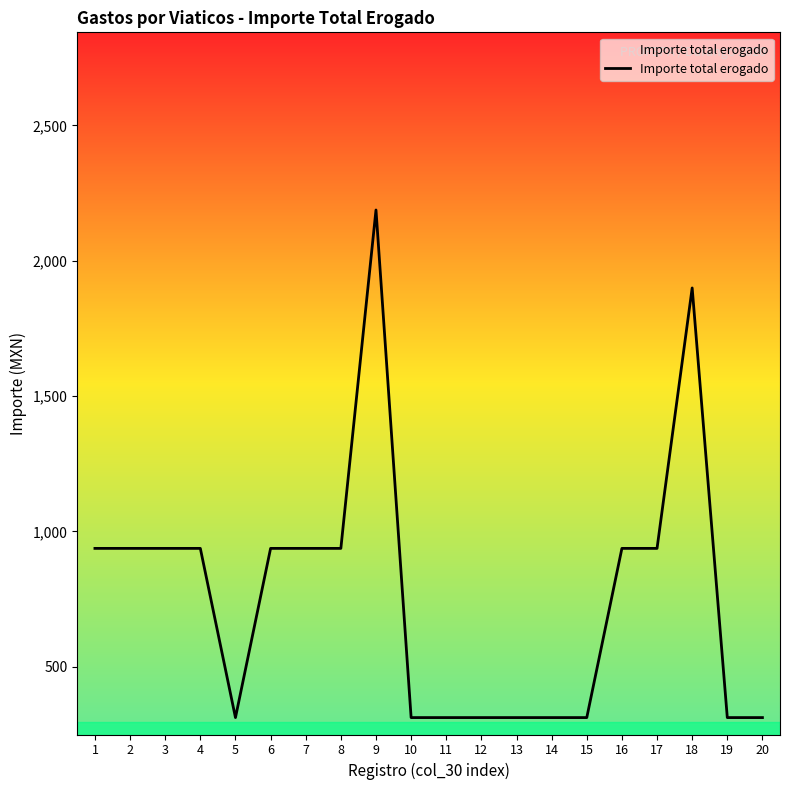

Reading right to left, extract all data points from this chart.

312.5	312.5	1899.5	937.5	937.5	312.5	312.5	312.5	312.5	312.5	312.5	2187.5	937.5	937.5	937.5	312.5	937.5	937.5	937.5	937.5